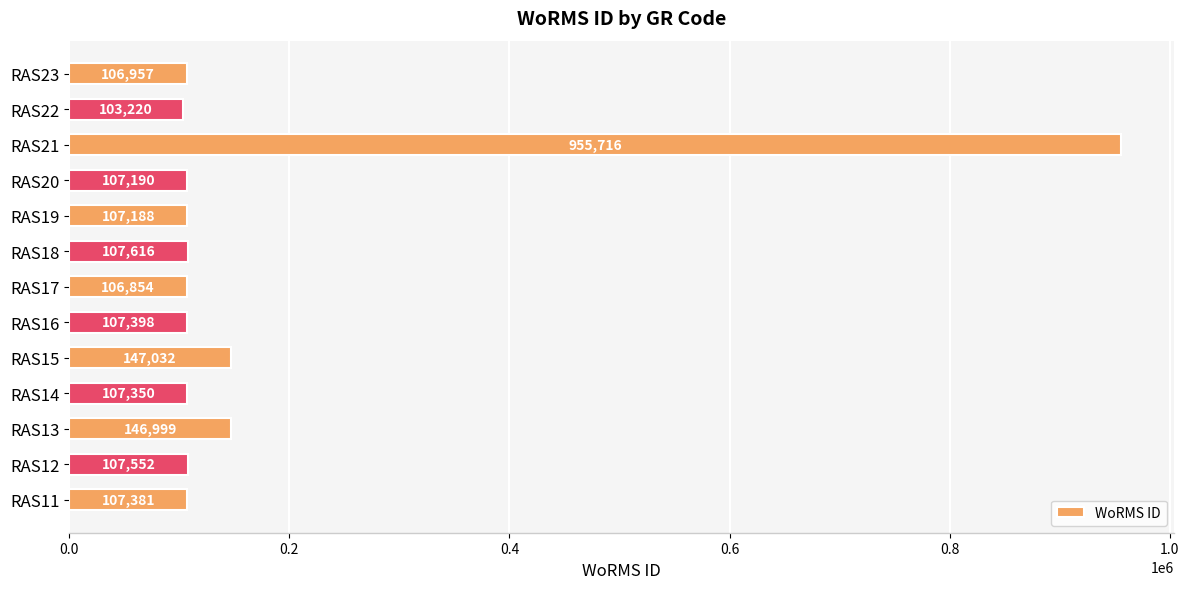

What is the greatest value displayed?

955716